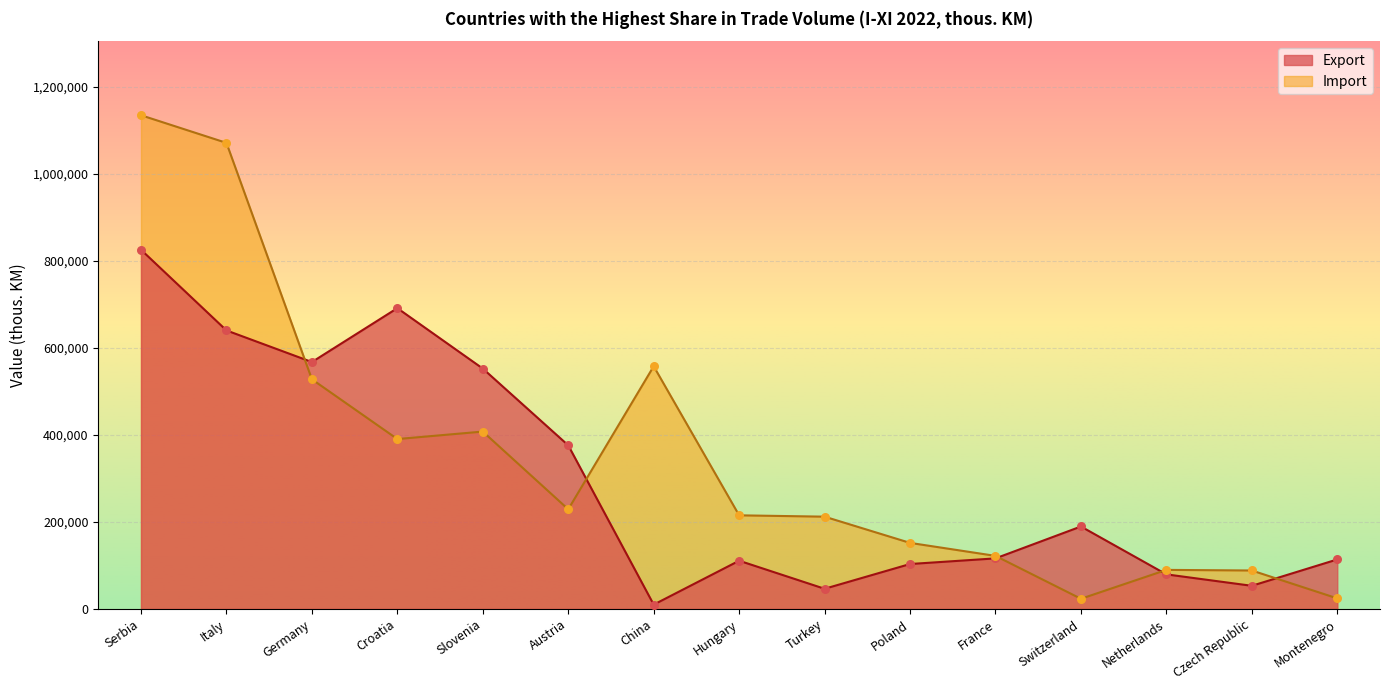

Which series contains the lowest Y value?

Export